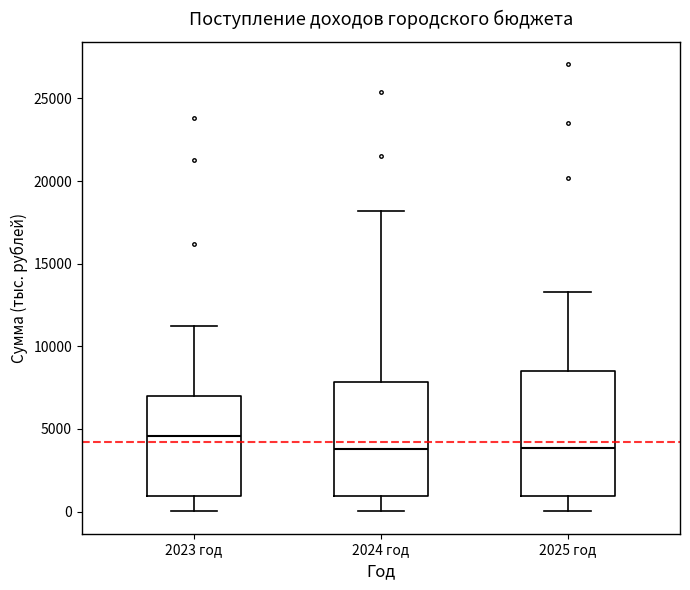

Reading left to right, transcribe this box plot: for each box, give where its median line is, the range the box spans, and where its two whiskers end, as read against the y-axis. The values are not printed on the chart, so give them approximately, as read against the axis.

2023 год: median 4500, box 1000 to 7000, whiskers 0 to 11000
2024 год: median 4000, box 1000 to 8000, whiskers 0 to 18000
2025 год: median 4000, box 1000 to 8500, whiskers 0 to 13500